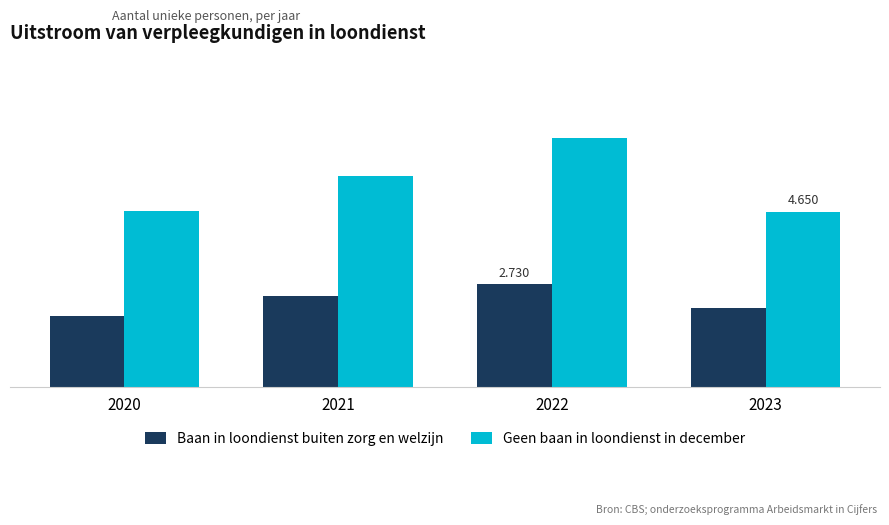

The Geen baan in loondienst in december series shows 4650 at 2023. True or false?

True